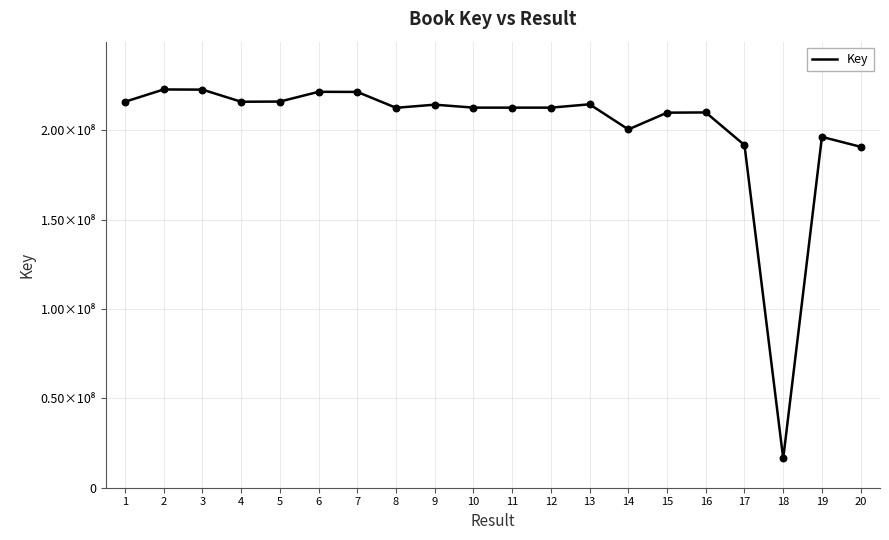

Does the chart have visible grid lines?

Yes